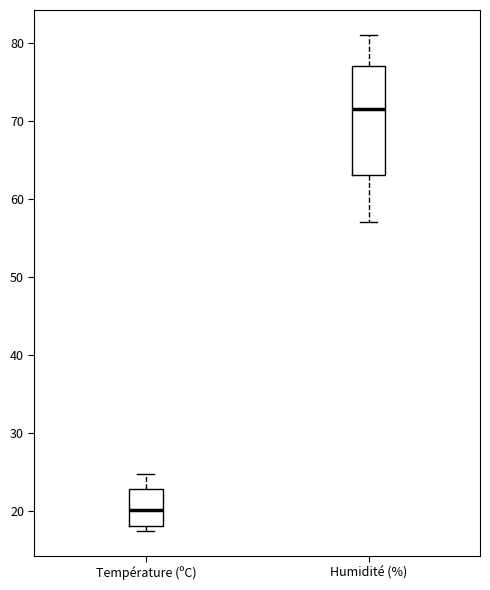

Where is the upper edge of the box for Température (ºC) on the y-axis? The values are not printed on the chart, so give them approximately, as read against the axis.

23